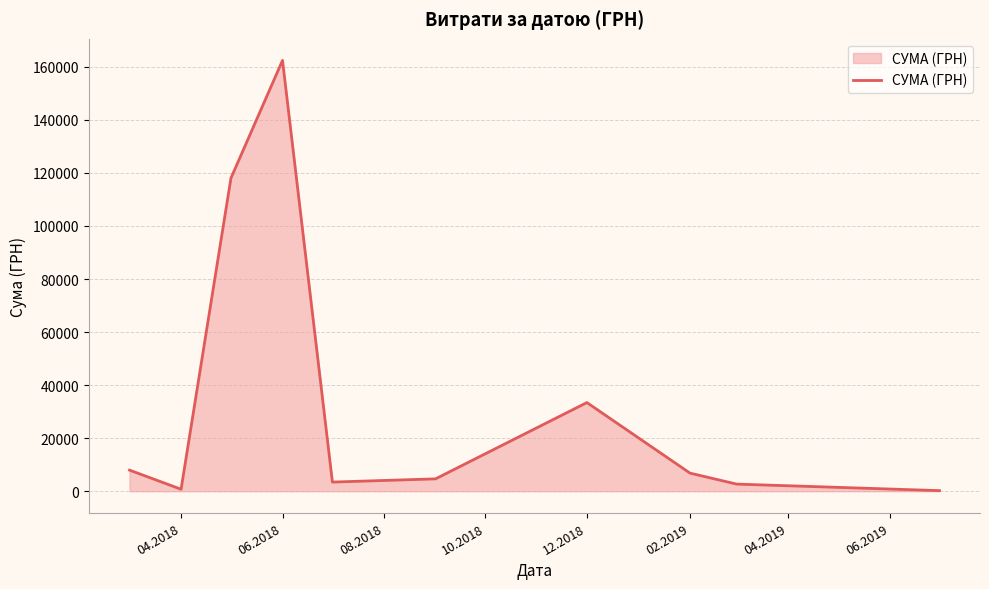

What is the difference between the maximum and minimum values?

162184.6